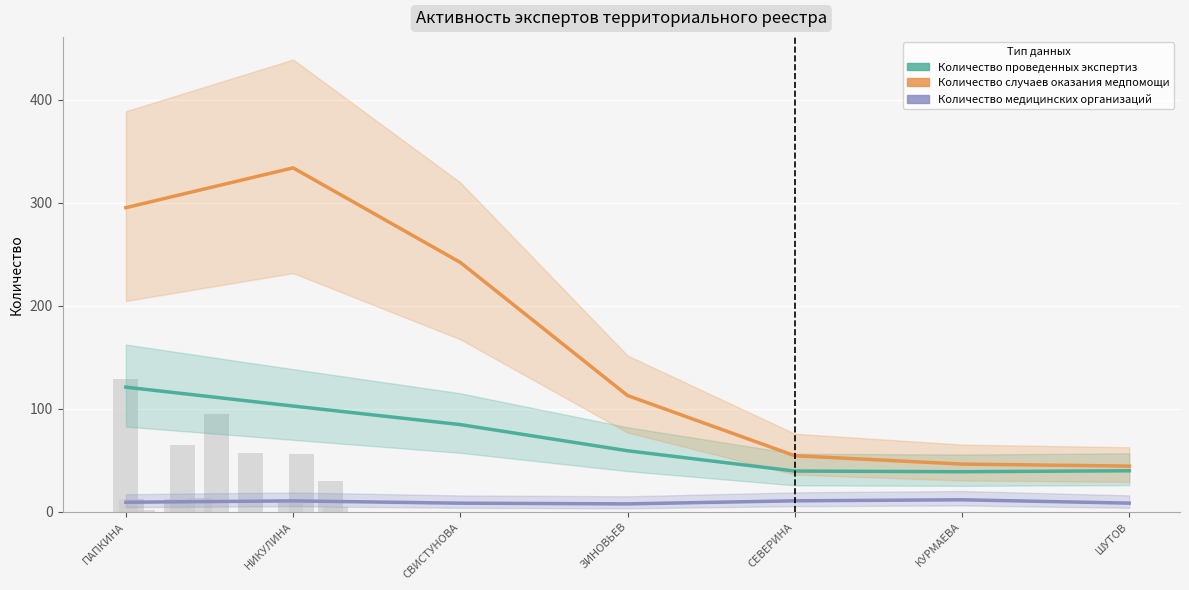

What is the difference between the Количество случаев оказания медпомощи values at КУРМАЕВА and ПАПКИНА?

248.8